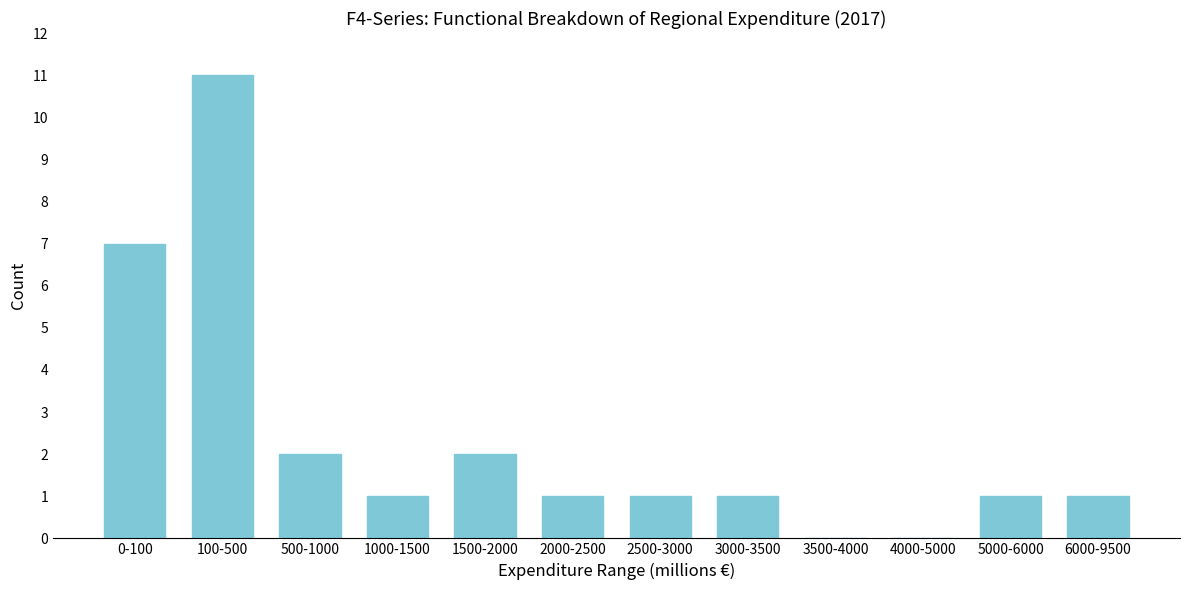

Reading left to right, list all the values displayed in this chart.

0-100=7	100-500=11	500-1000=2	1000-1500=1	1500-2000=2	2000-2500=1	2500-3000=1	3000-3500=1	3500-4000=0	4000-5000=0	5000-6000=1	6000-9500=1